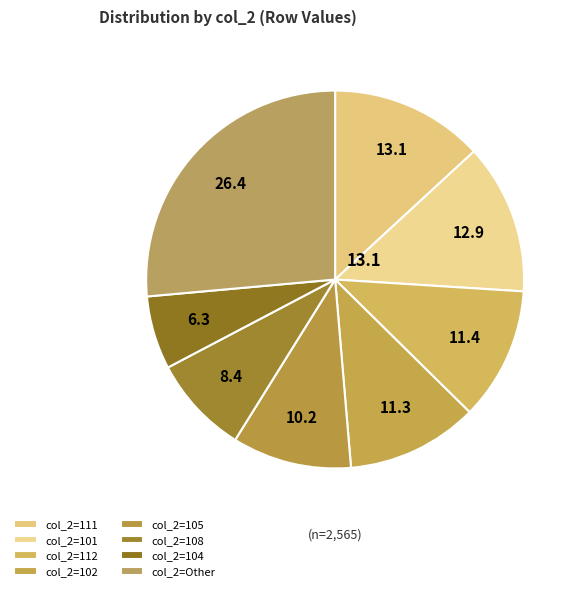

How many segments does this pie chart have?

8